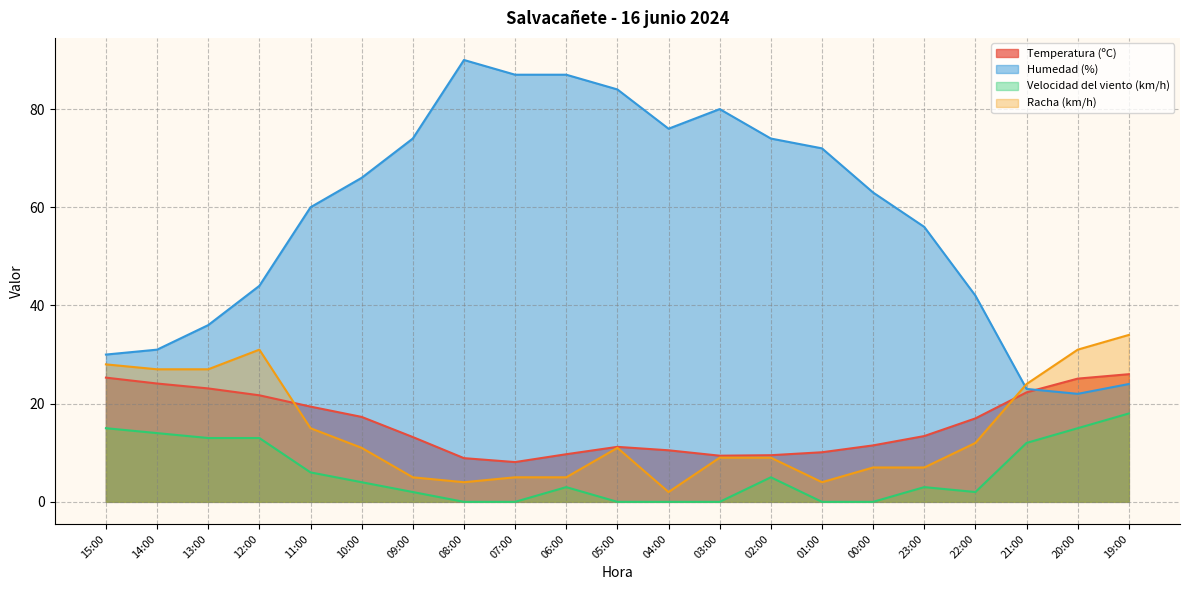

Between 09:00 and 19:00, which series saw the biggest shift?

Humedad (%)